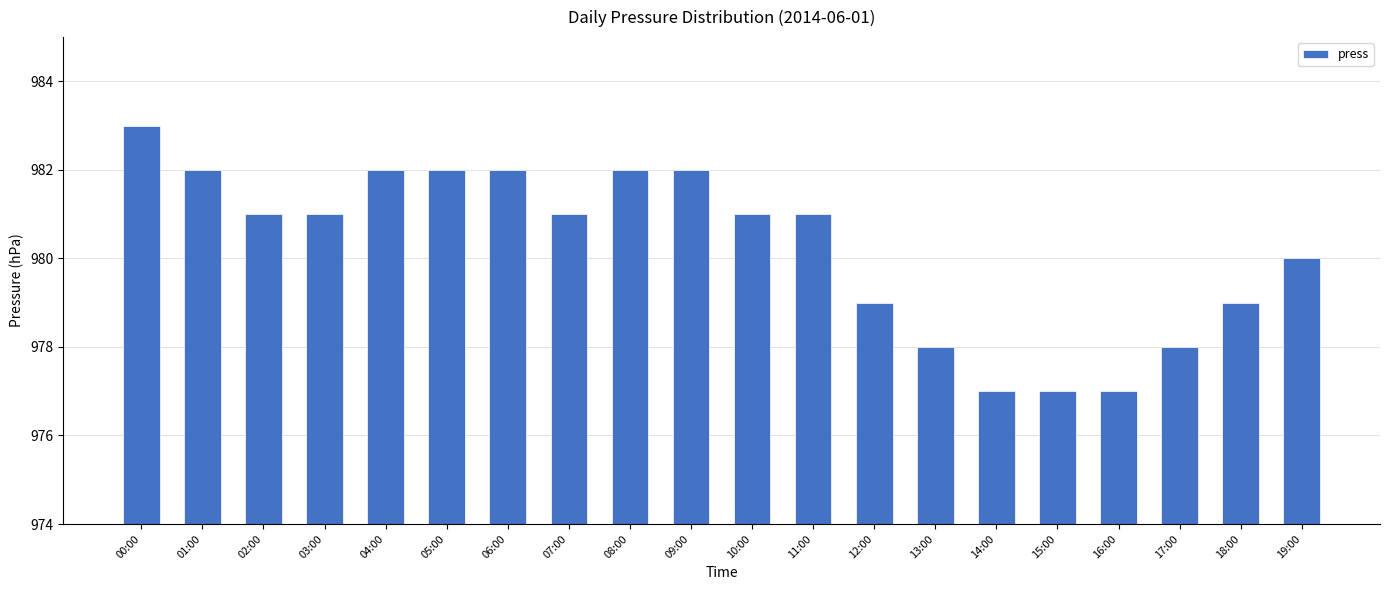

Reading left to right, what are all the values shown in this chart?

983	982	981	981	982	982	982	981	982	982	981	981	979	978	977	977	977	978	979	980